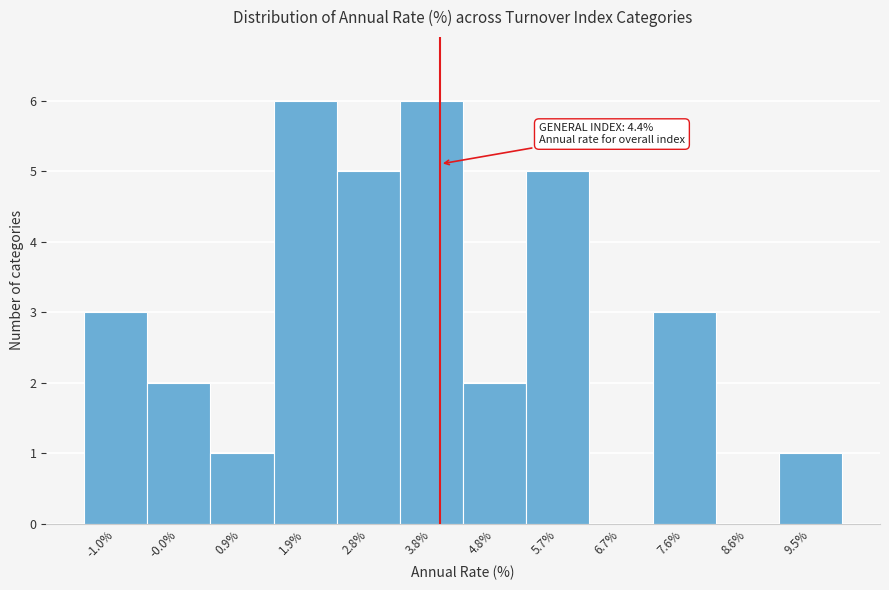

Reading left to right, transcribe all the data shown in this chart.

-1.0%=3	-0.0%=2	0.9%=1	1.9%=6	2.8%=5	3.8%=6	4.8%=2	5.7%=5	6.7%=0	7.6%=3	8.6%=0	9.5%=1